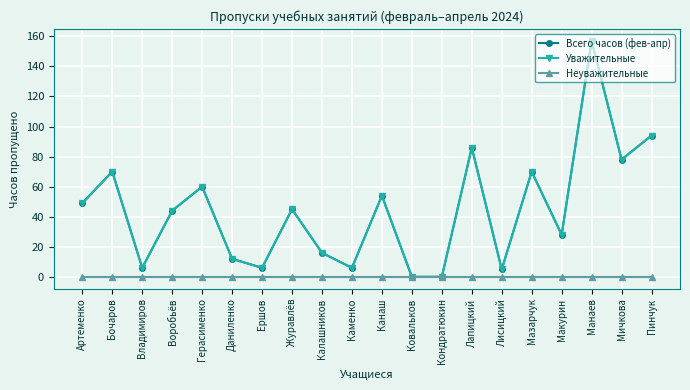

What is the total value across all series at Лапицкий?

172